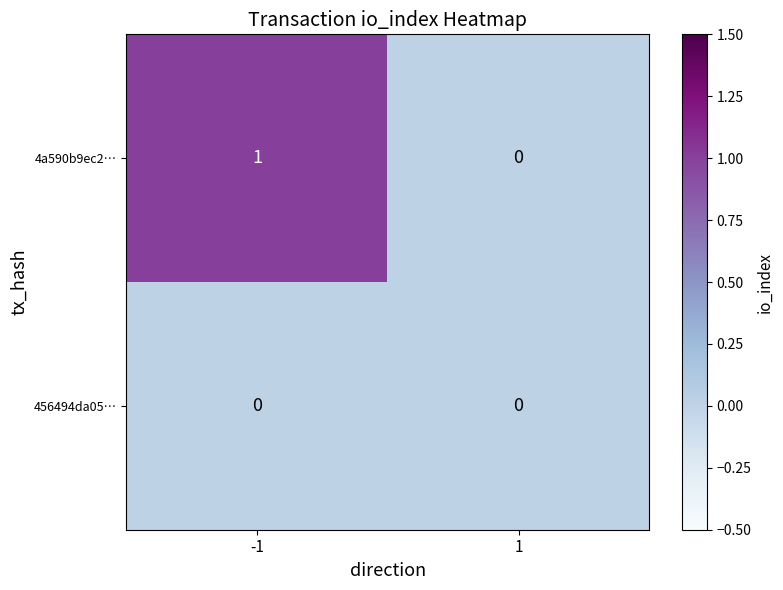

Rank the series by their maximum value, from lowest to highest.

456494da05…, 4a590b9ec2…